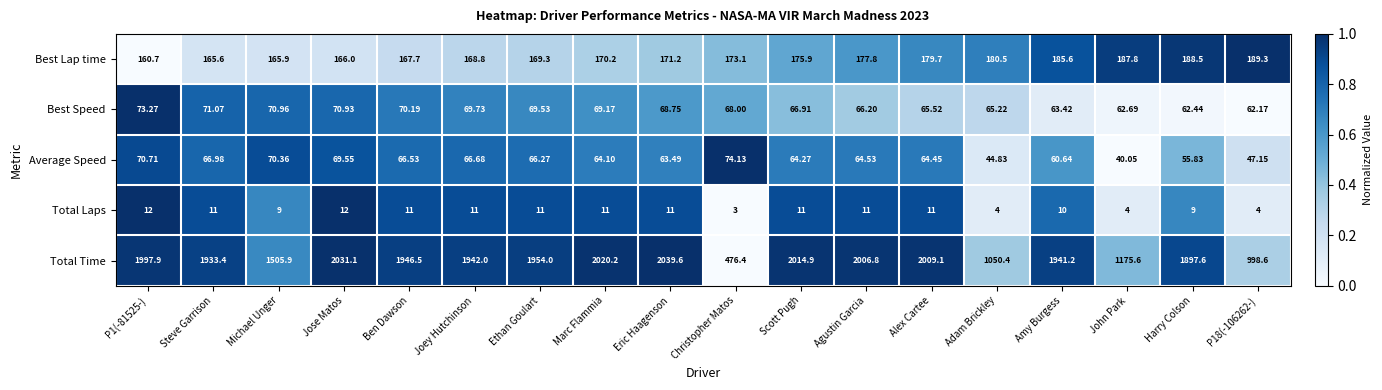

At which label is Best Lap time closest to 175?

Scott Pugh